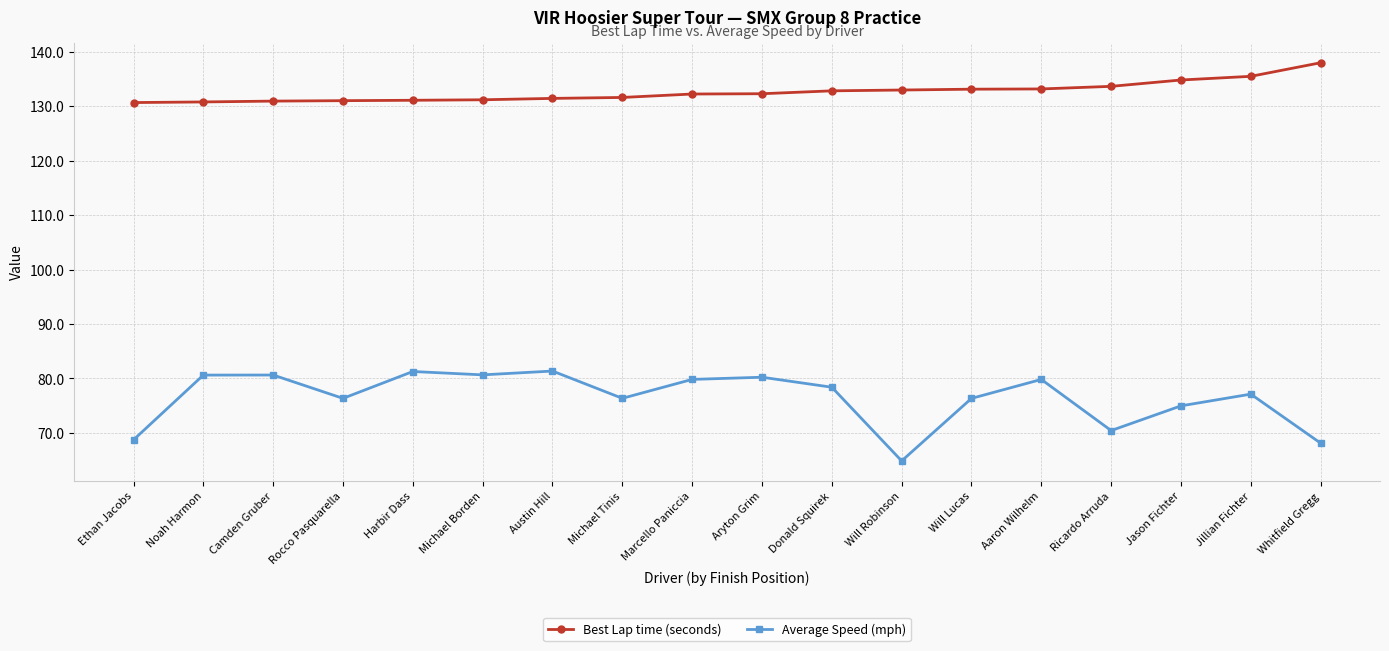

What is the sum of the Average Speed (mph) values at Will Robinson and Noah Harmon?

145.5